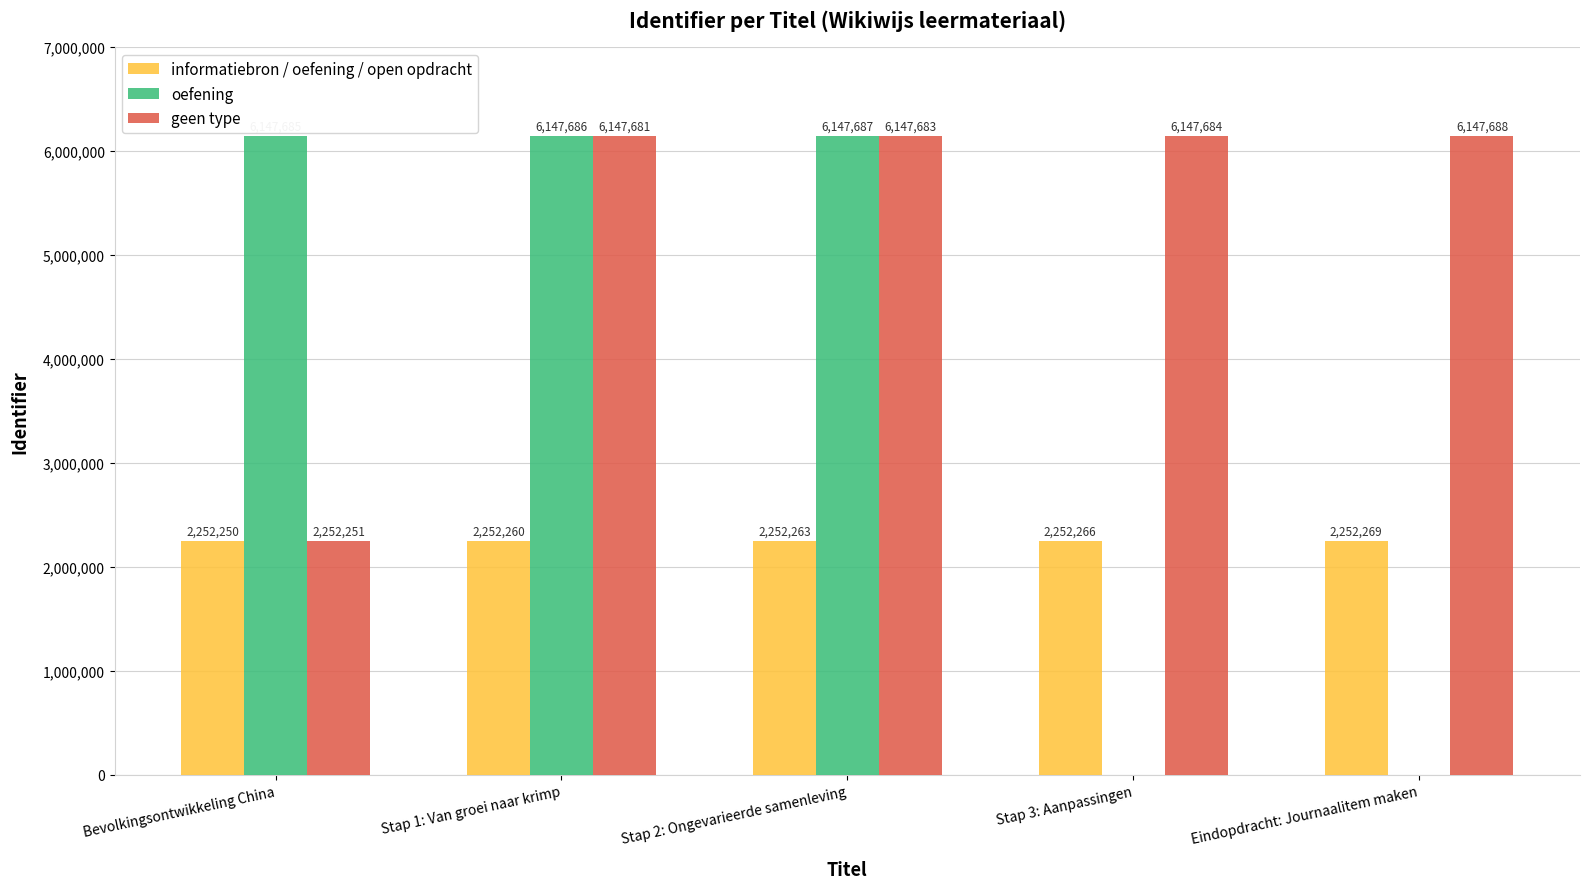

What value does the informatiebron / oefening / open opdracht series have at Stap 1: Van groei naar krimp, to the nearest 5?

2252260